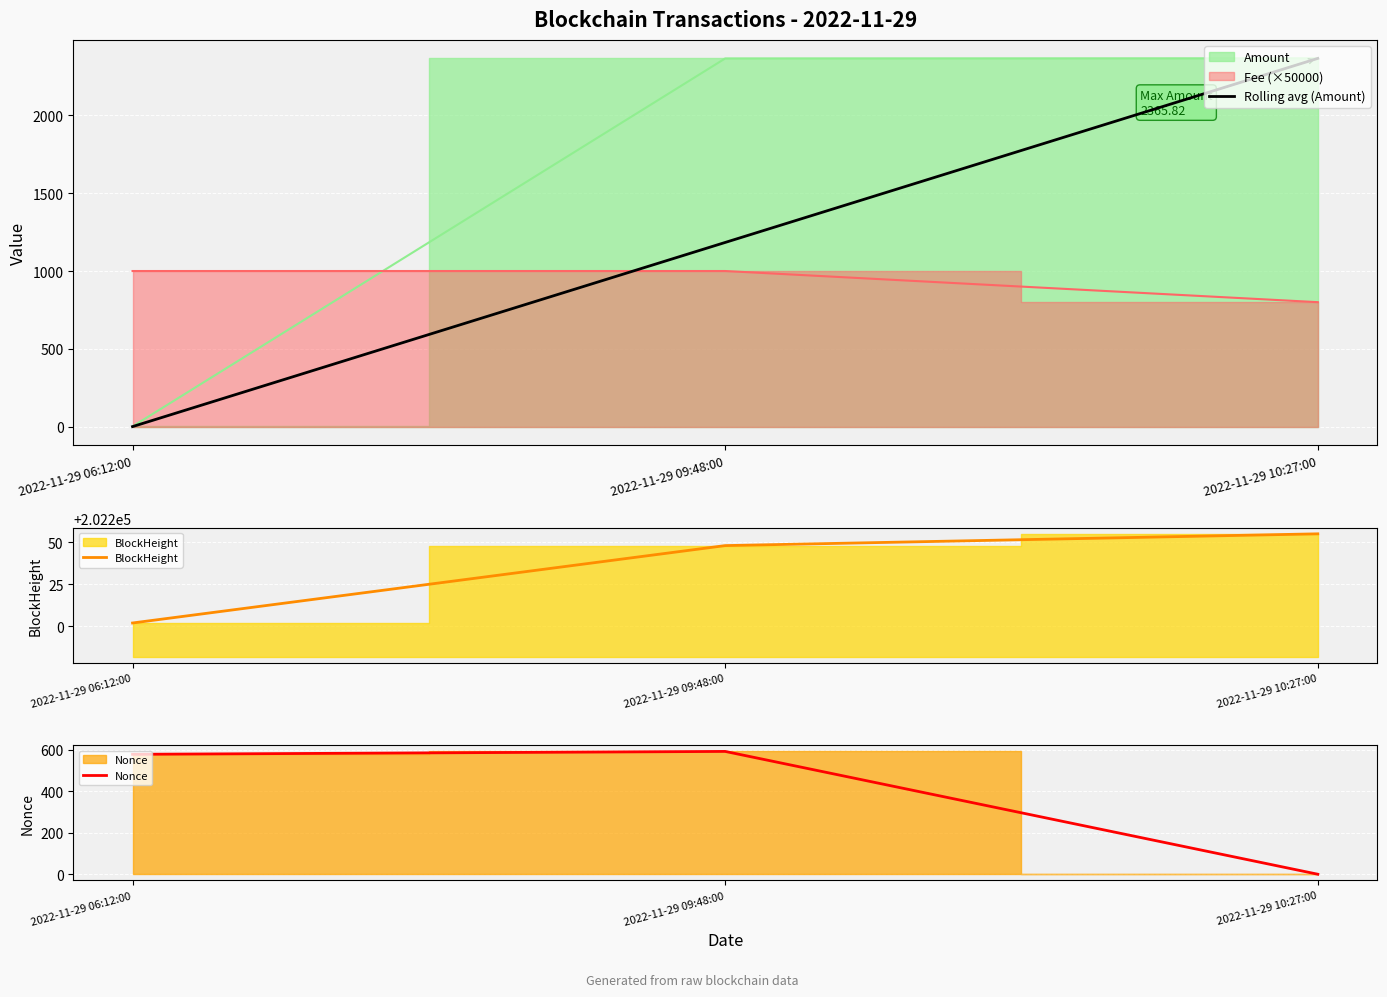

What is the total value across all series at 2022-11-29 09:48:00?

204024.4